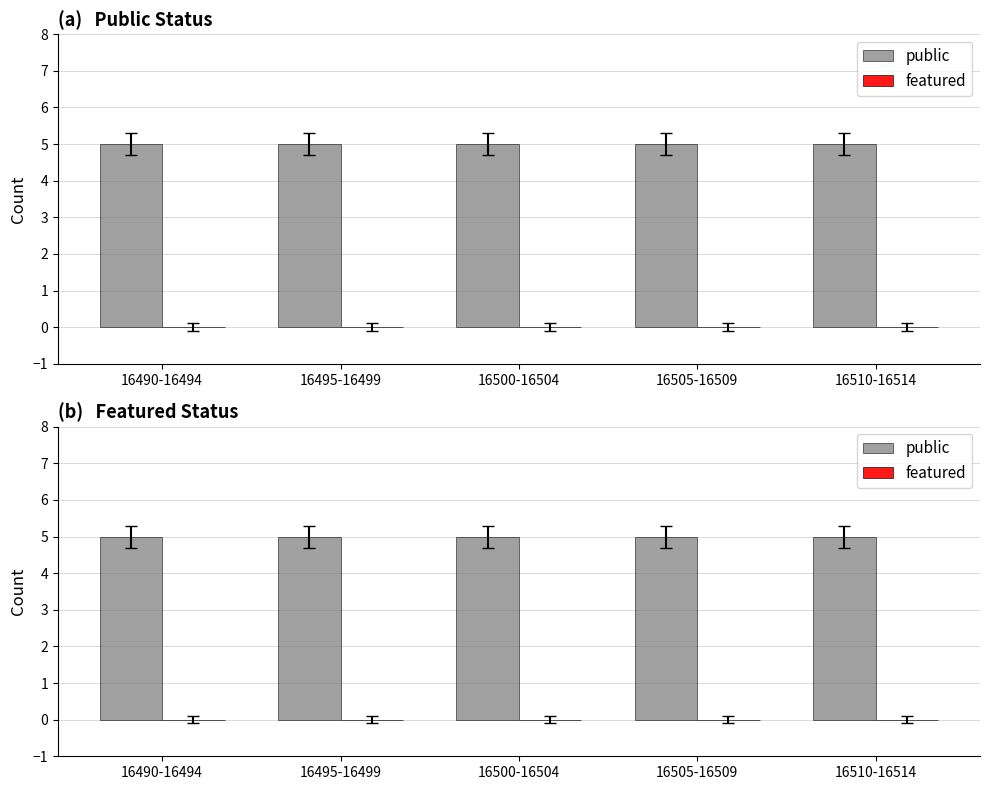

The public series shows 3 at 16505-16509. True or false?

False